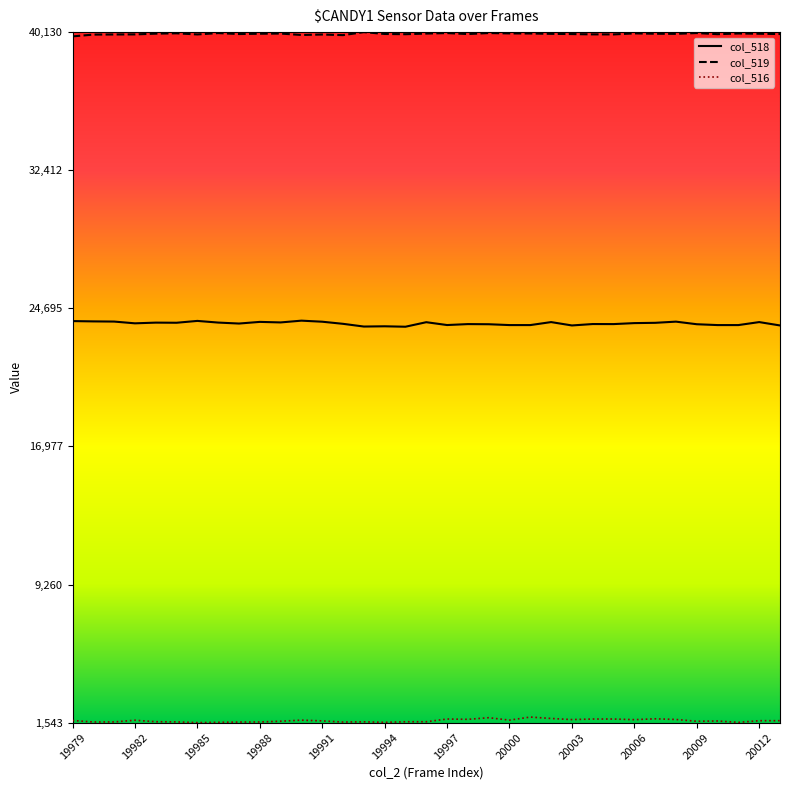

True or false: col_518 and col_519 intersect in this chart.

False